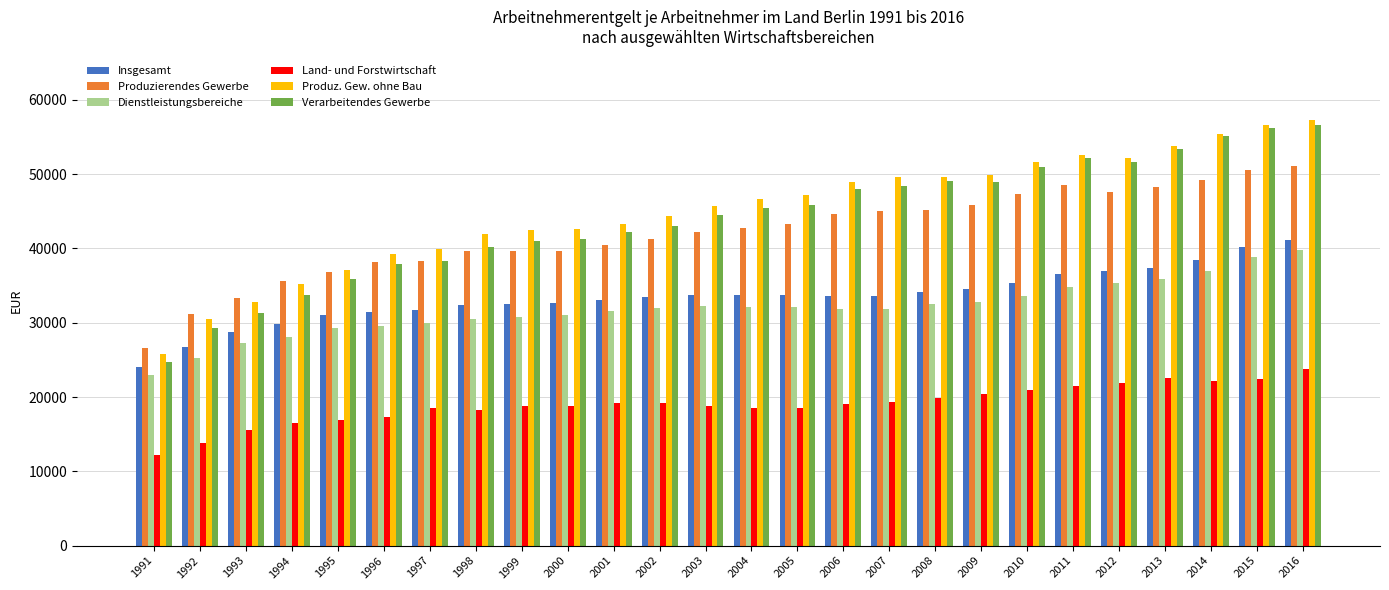

At which label does Insgesamt reach its peak?

2016